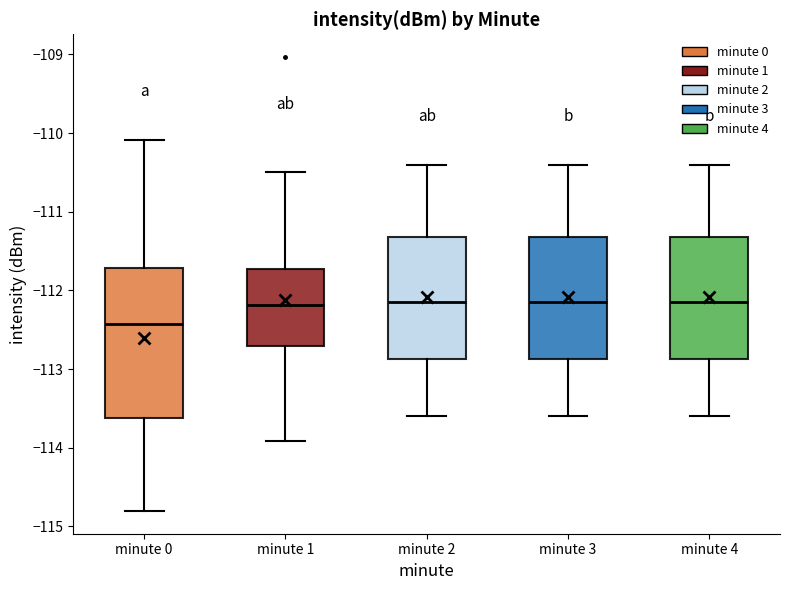

Where does the median line of the box for minute 3 sit on the y-axis? The values are not printed on the chart, so give them approximately, as read against the axis.

-112.1